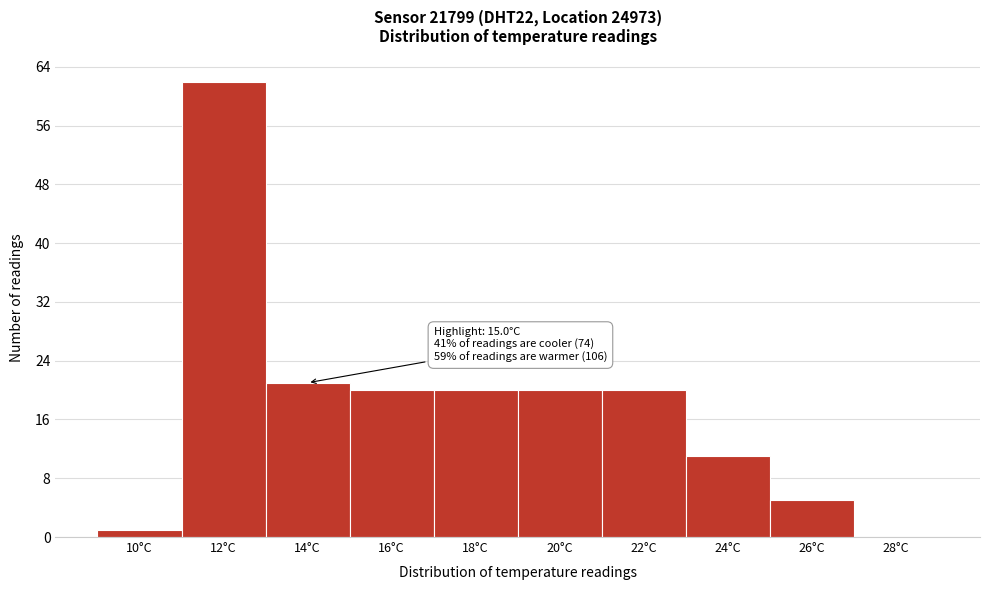

Reading right to left, transcribe all the data shown in this chart.

28°C=0	26°C=5	24°C=11	22°C=20	20°C=20	18°C=20	16°C=20	14°C=21	12°C=62	10°C=1